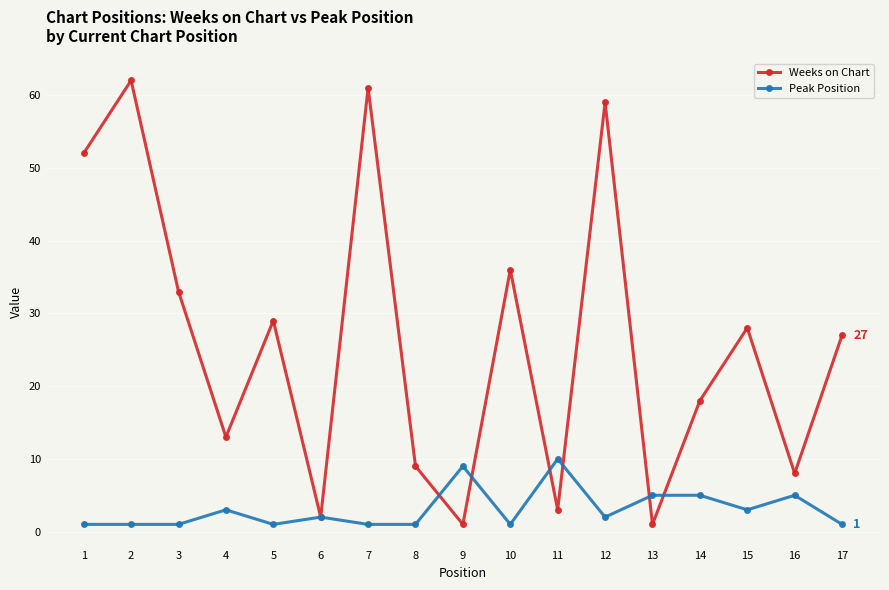

What is the maximum value for Weeks on Chart?

62